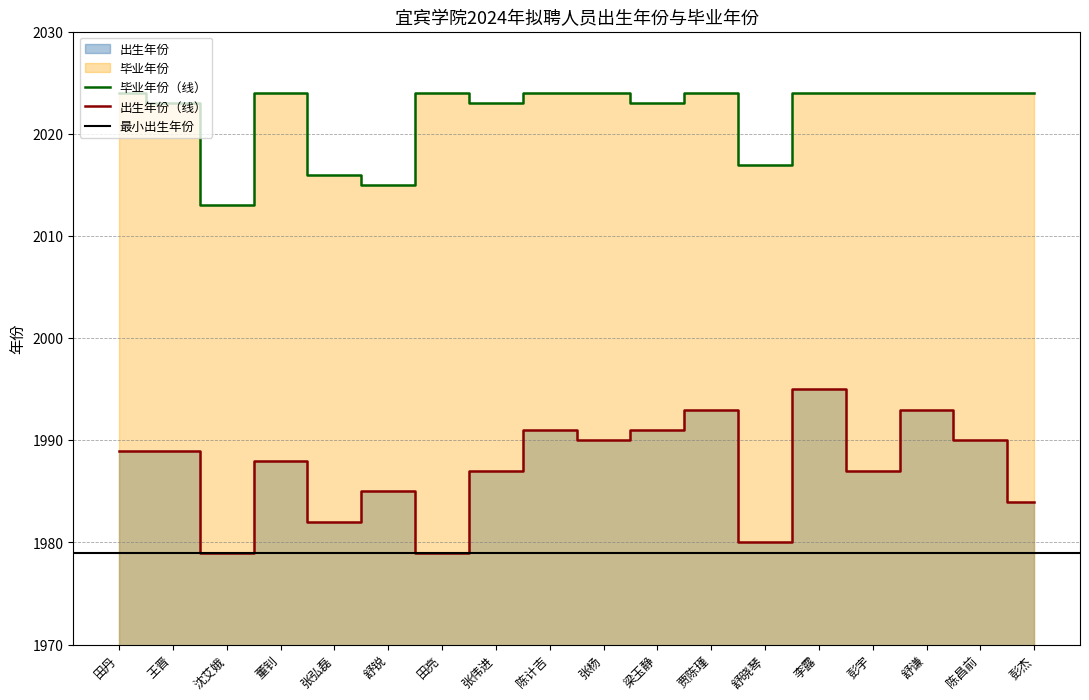

The value of 出生年份 at 董钊 is 462. True or false?

False